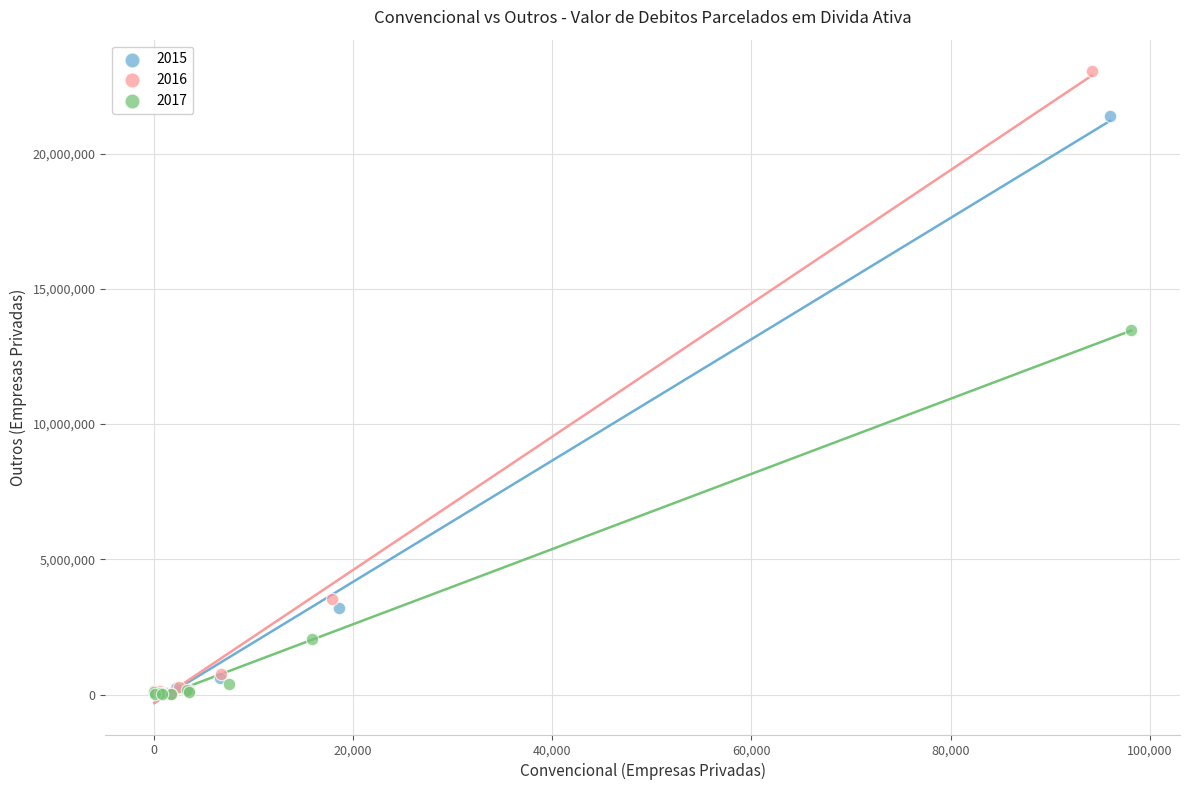

Which series has the largest Y range (max minus min)?

2016